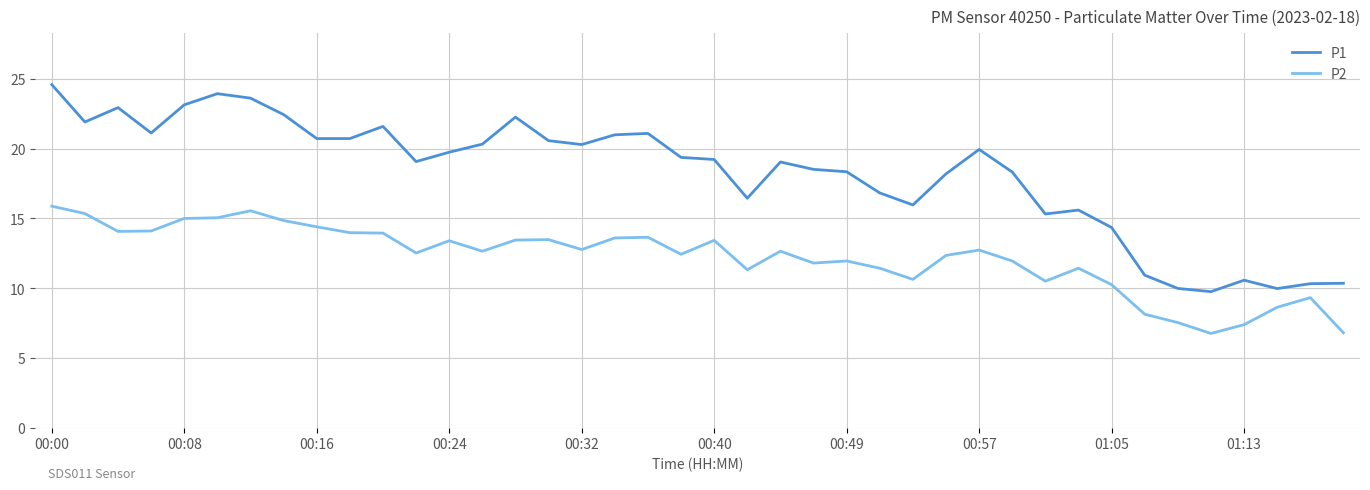

List the series in order of their overall mean, highest first.

P1, P2